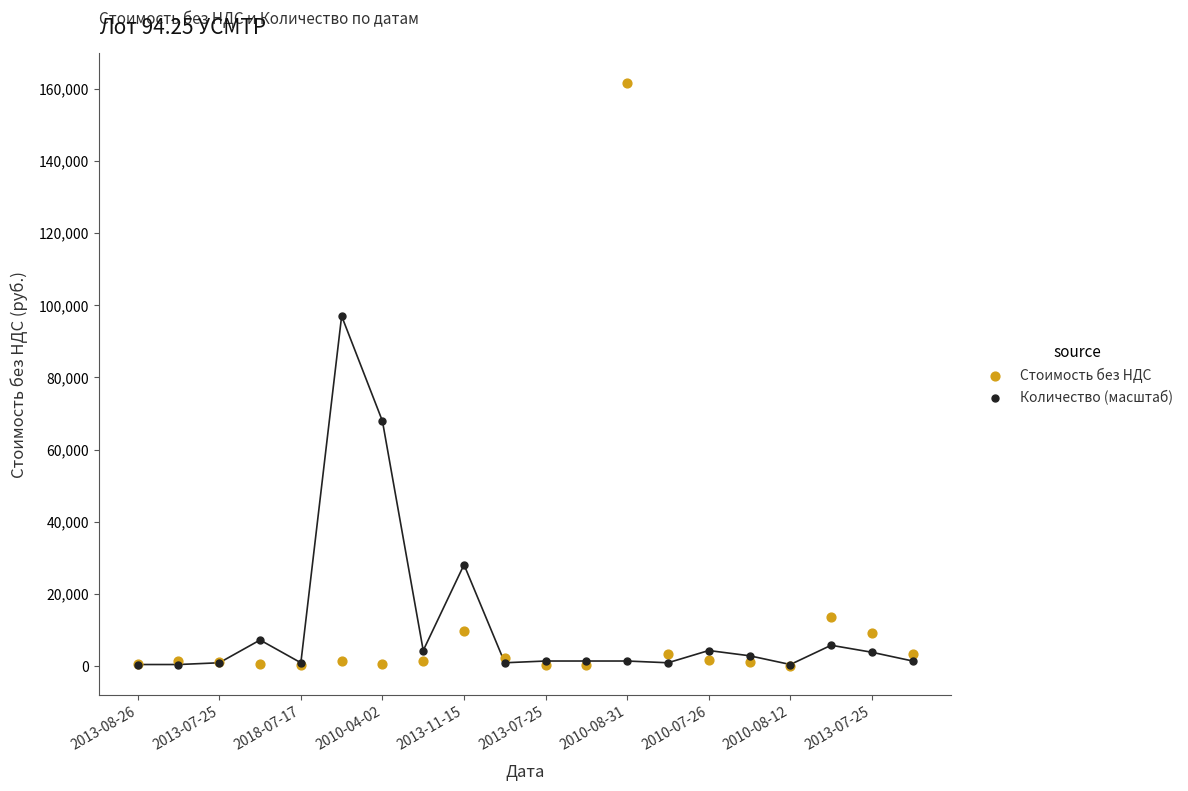

Which series contains the highest Y value?

Стоимость без НДС